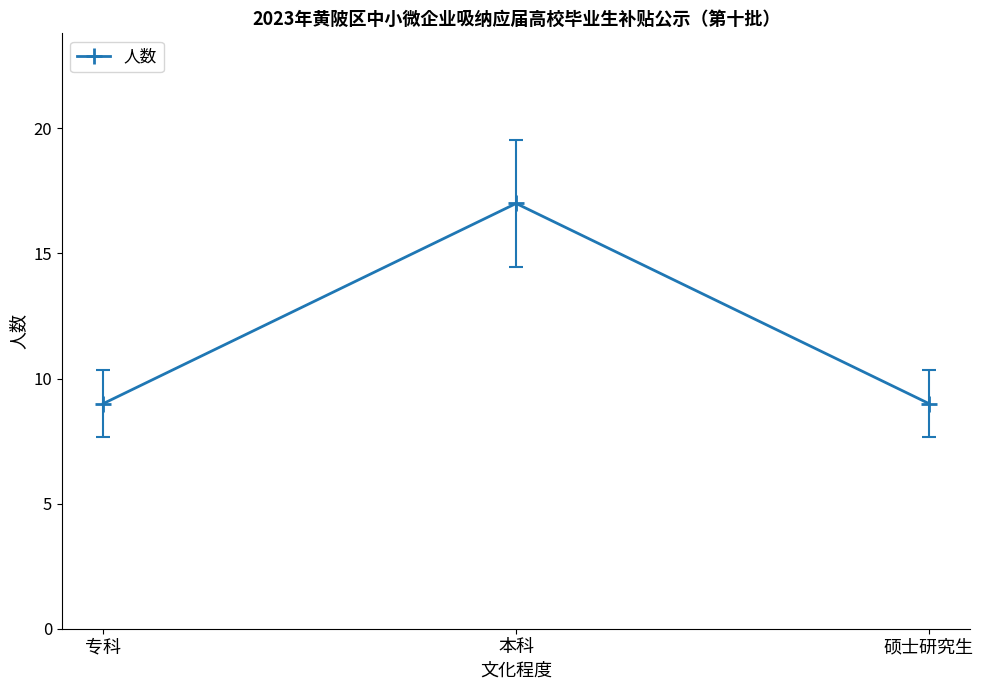

At which category does the chart reach its peak across all series?

本科